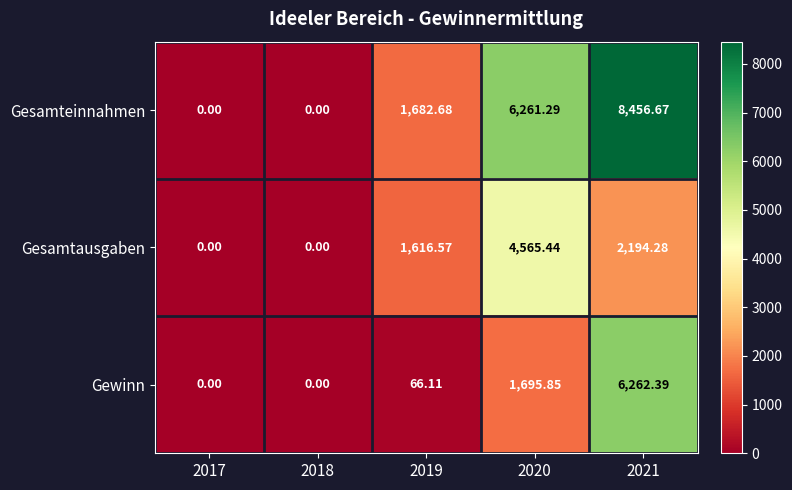

Between 2017 and 2021, which series saw the biggest shift?

Gesamteinnahmen